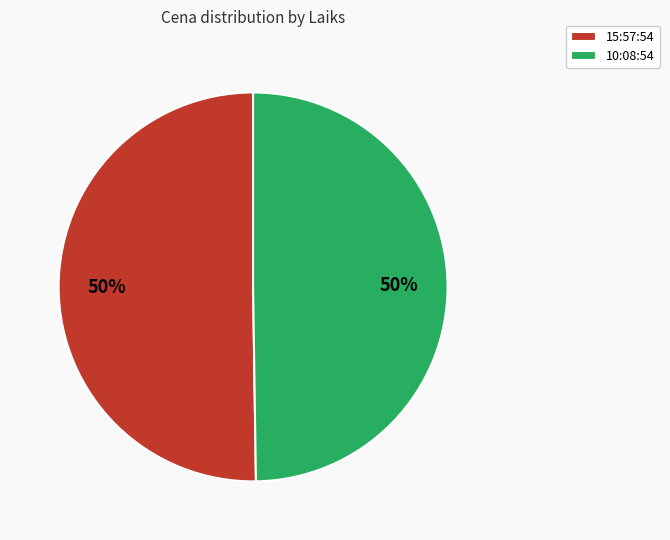

Is it true that 15:57:54 is 50% of the pie?

True